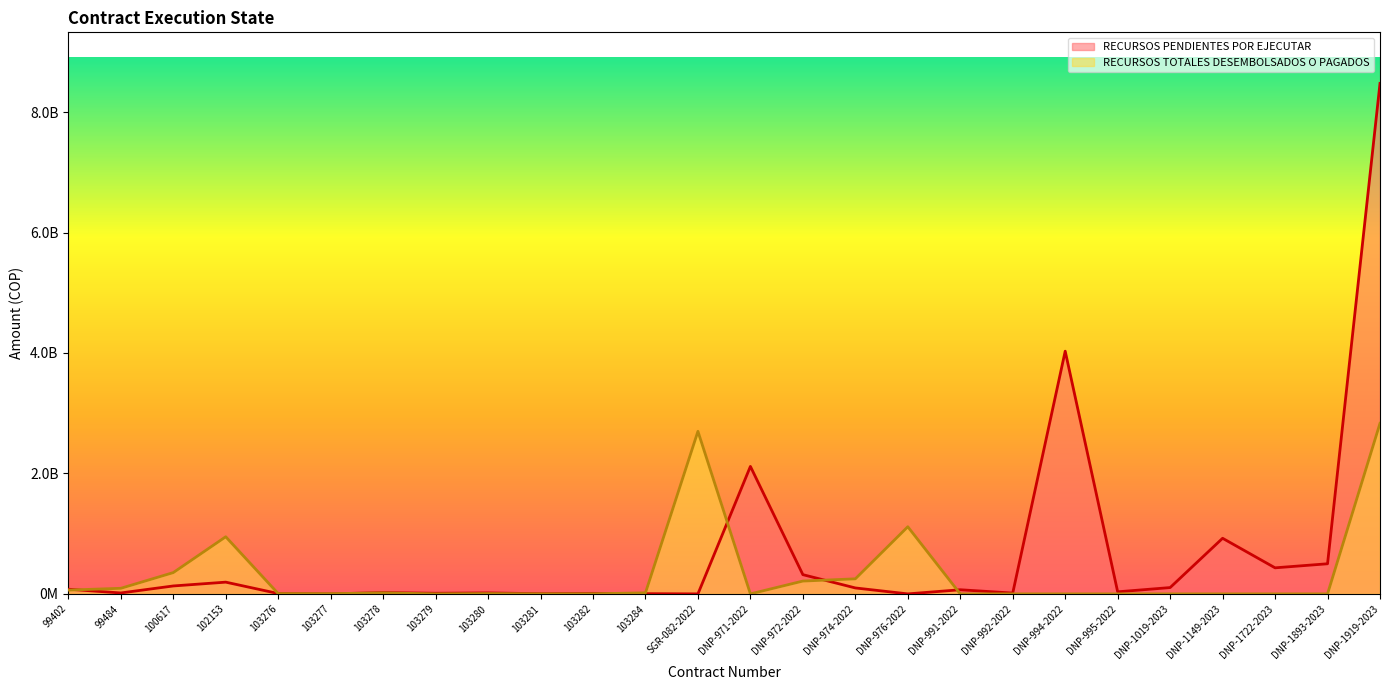

Does the chart display data point markers on the line(s)?

No